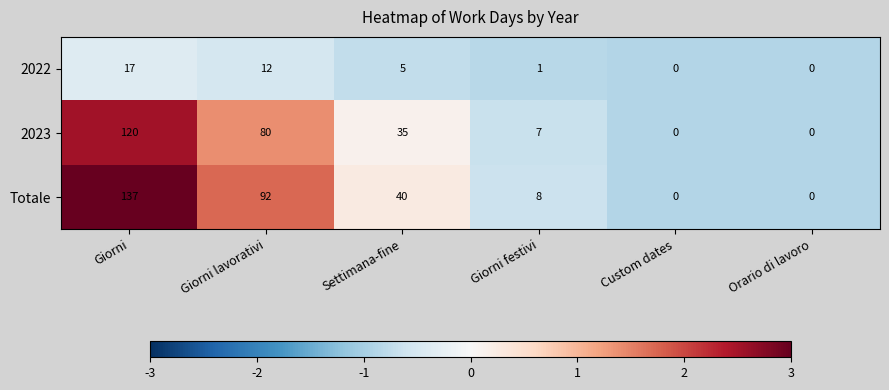

Where does the 2023 series first go above 35?

Giorni